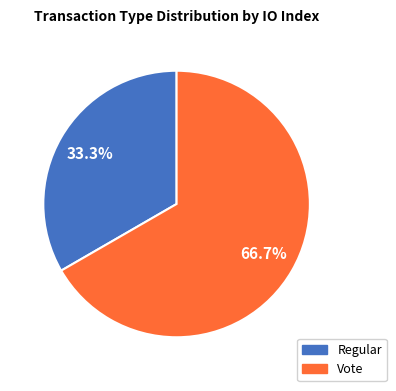

What is the largest slice in the pie chart?

Vote